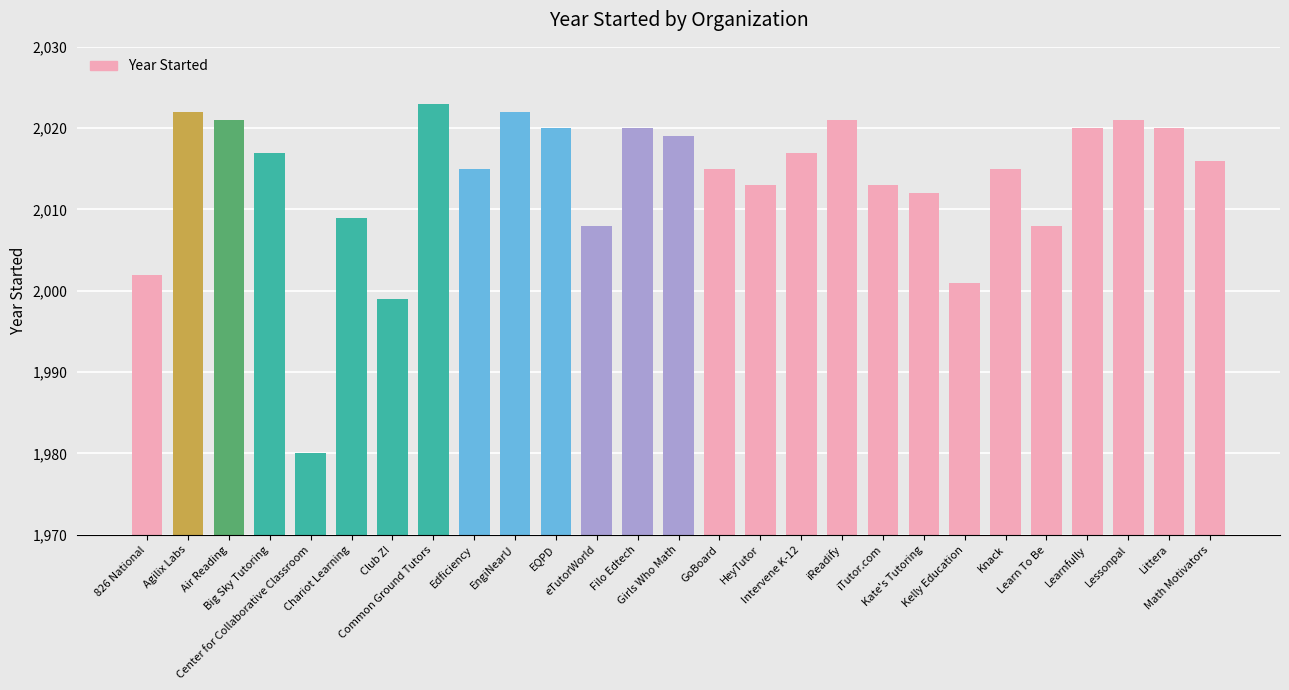

What is the difference between the second highest and second lowest values?

23